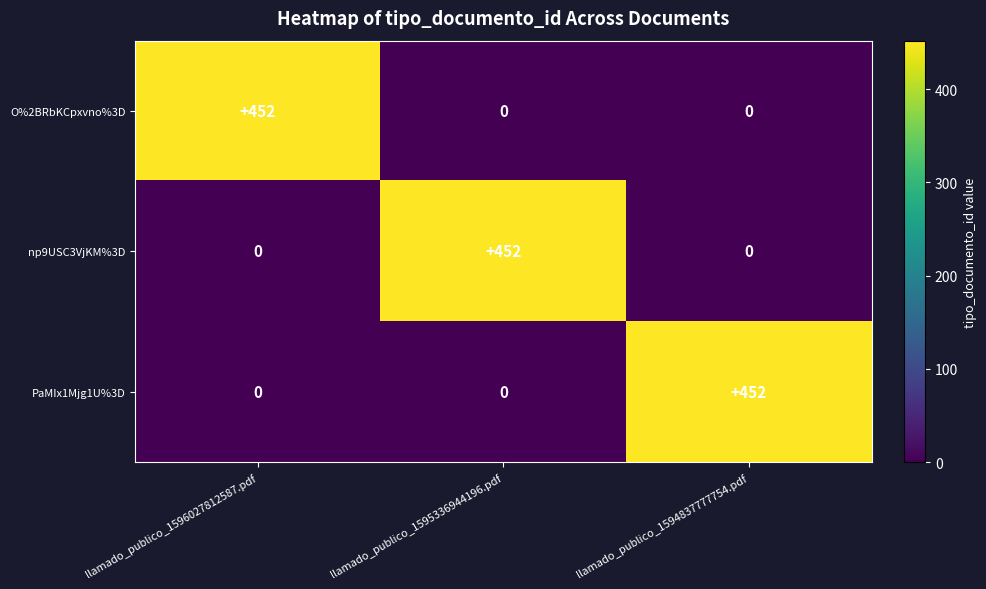

How many categories are shown in the chart?

3